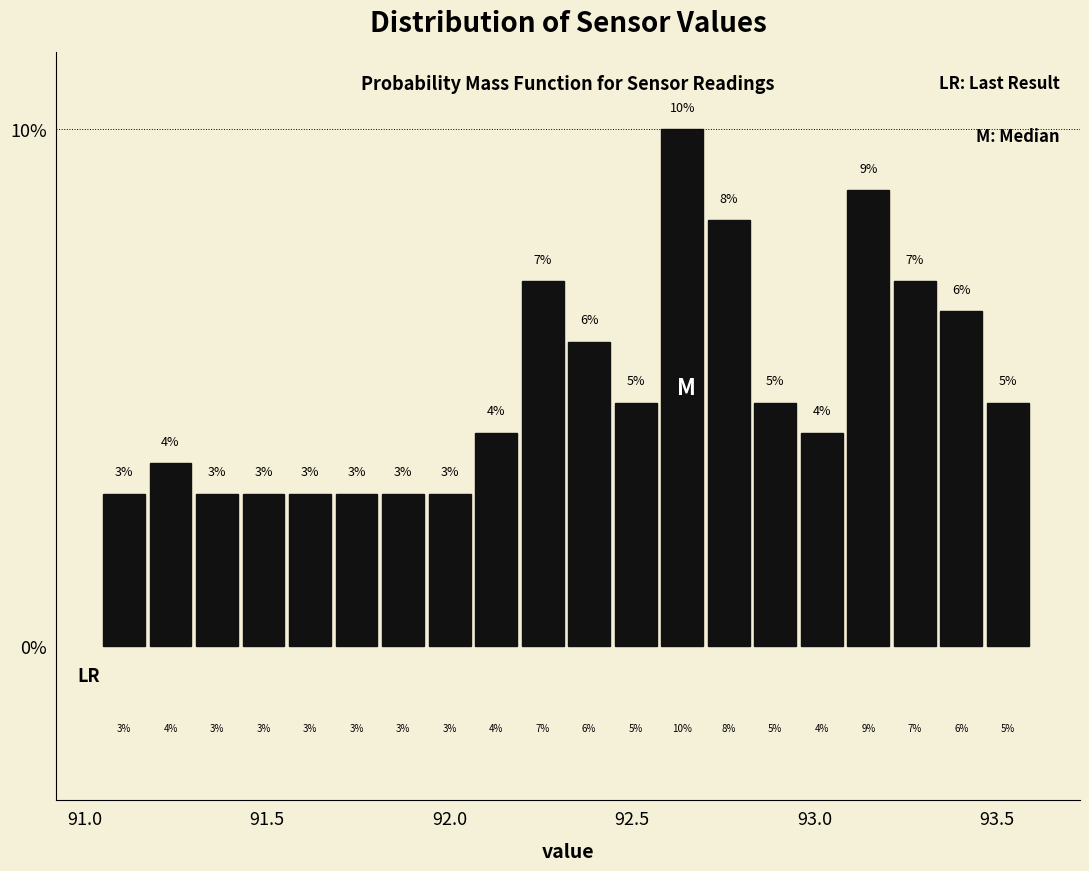

Around what value on the x-axis is the tallest bar? Give the approximate position of its centre, as read against the axis.

92.65